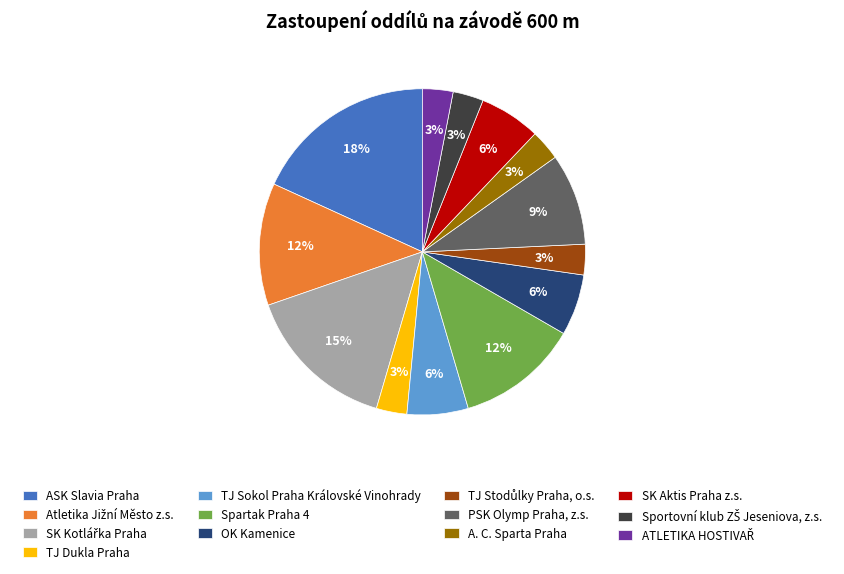

How many slices are in this pie chart?

13